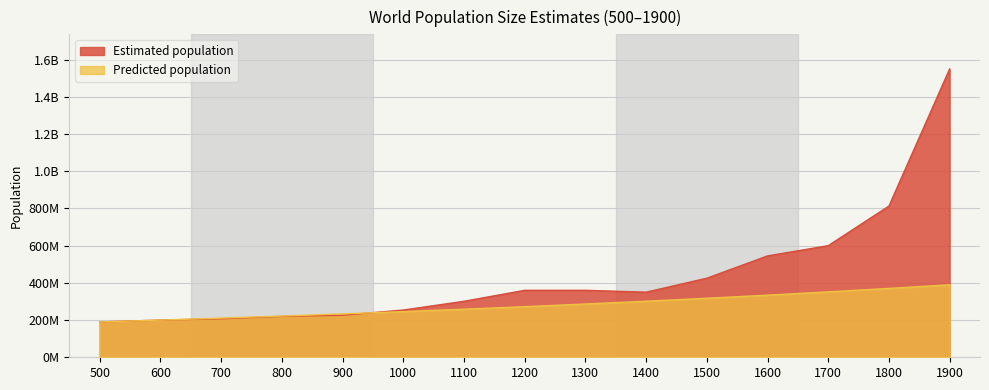

List the series in order of their overall mean, lowest first.

Predicted population, Estimated population